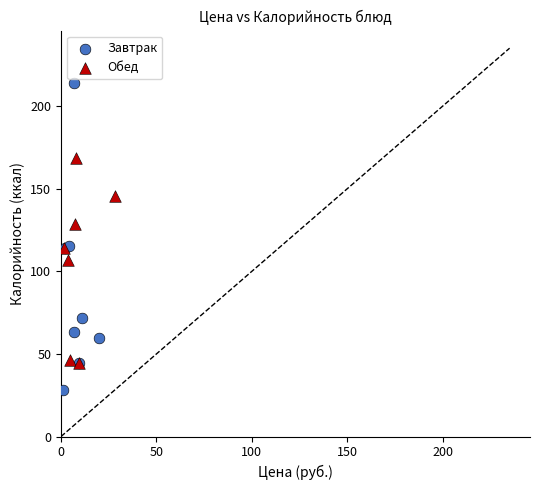

Which series contains the highest Y value?

Завтрак